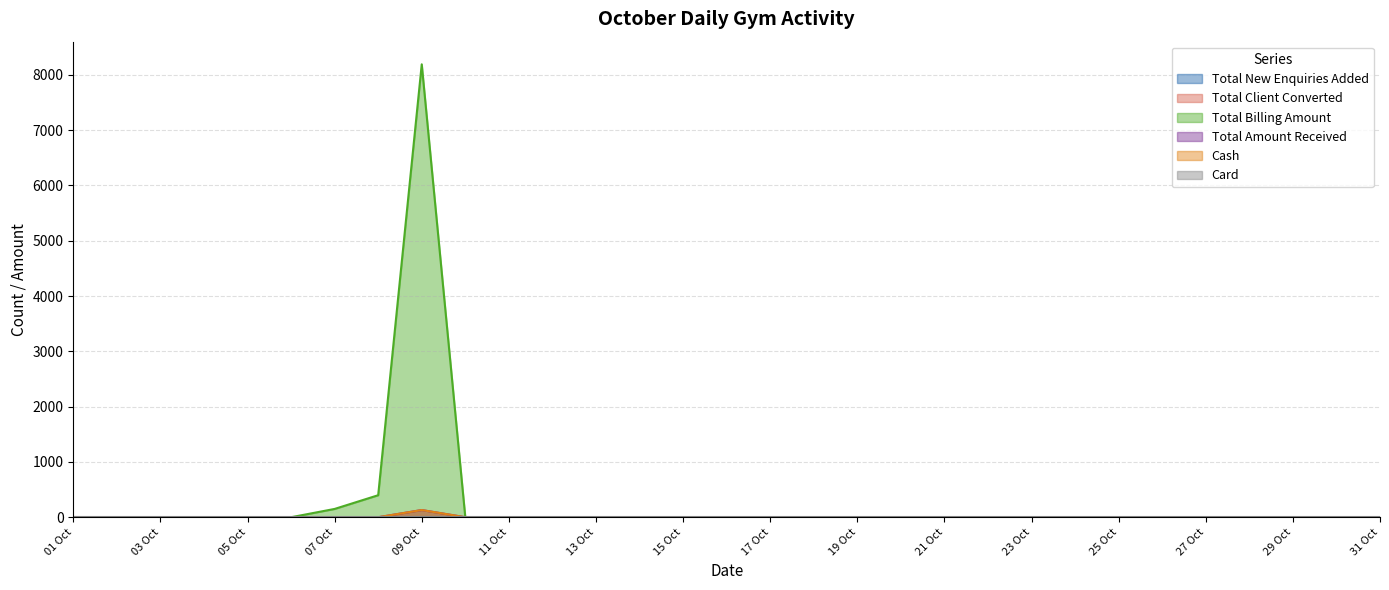

Which series has the widest spread of values?

Total Billing Amount